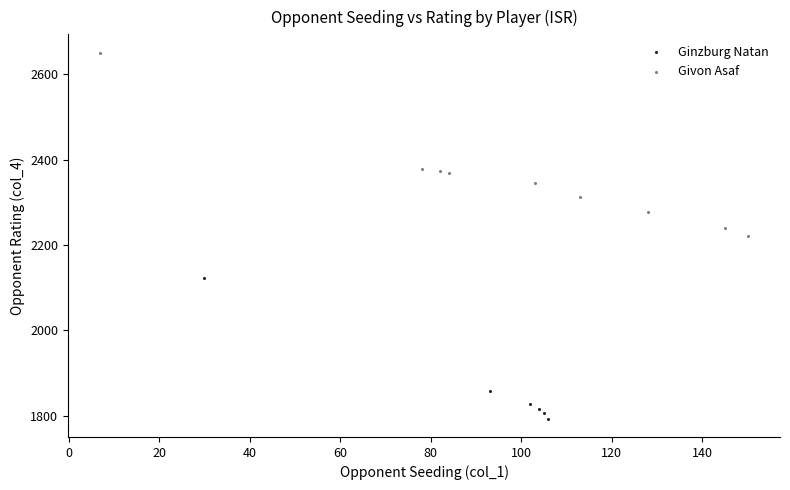

Which series contains the highest Y value?

Givon Asaf